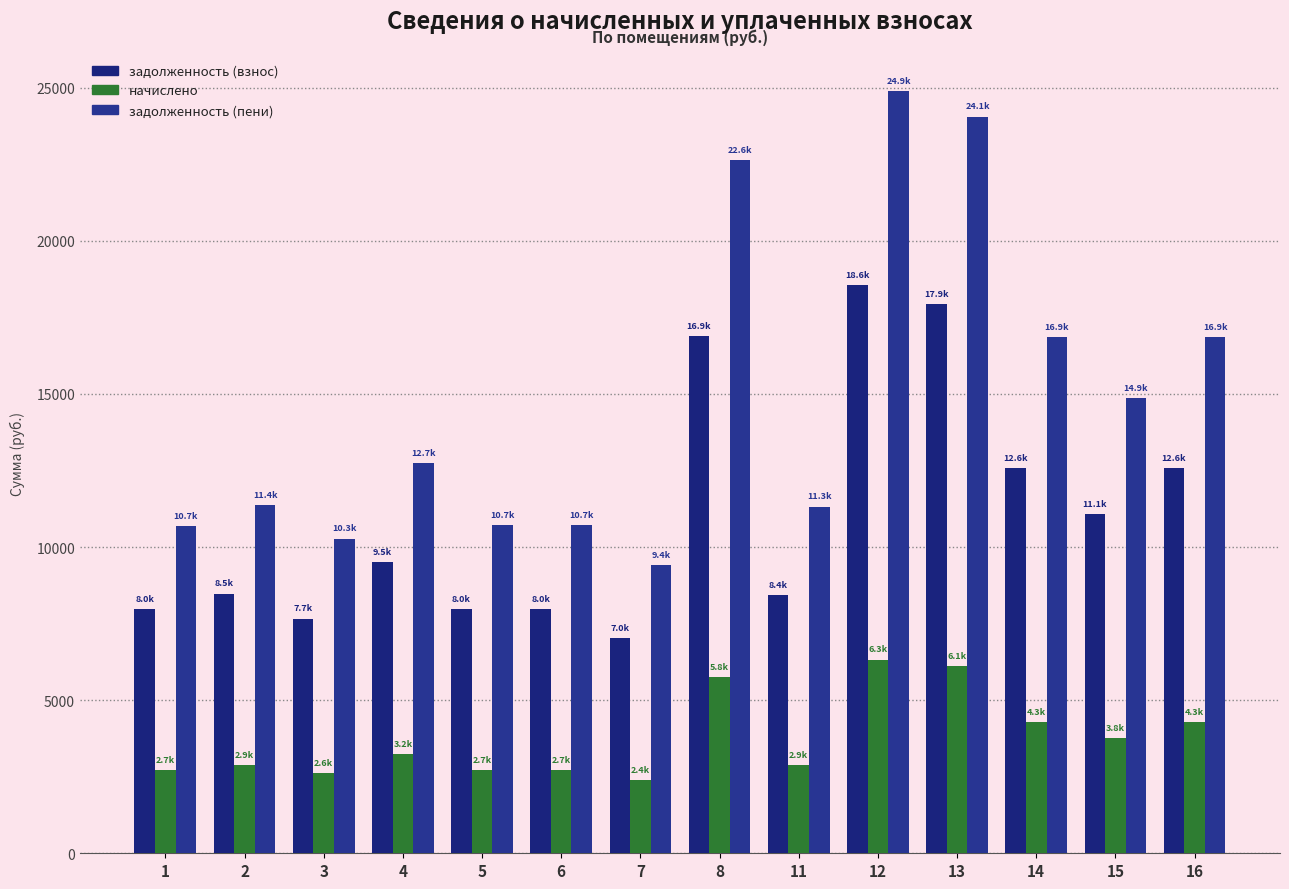

Which series changed the most between 3 and 16?

задолженность (пени)